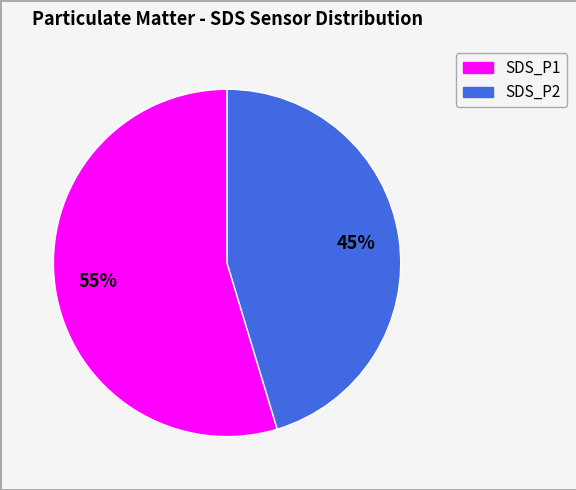

Which category has the biggest portion of the pie?

SDS_P1